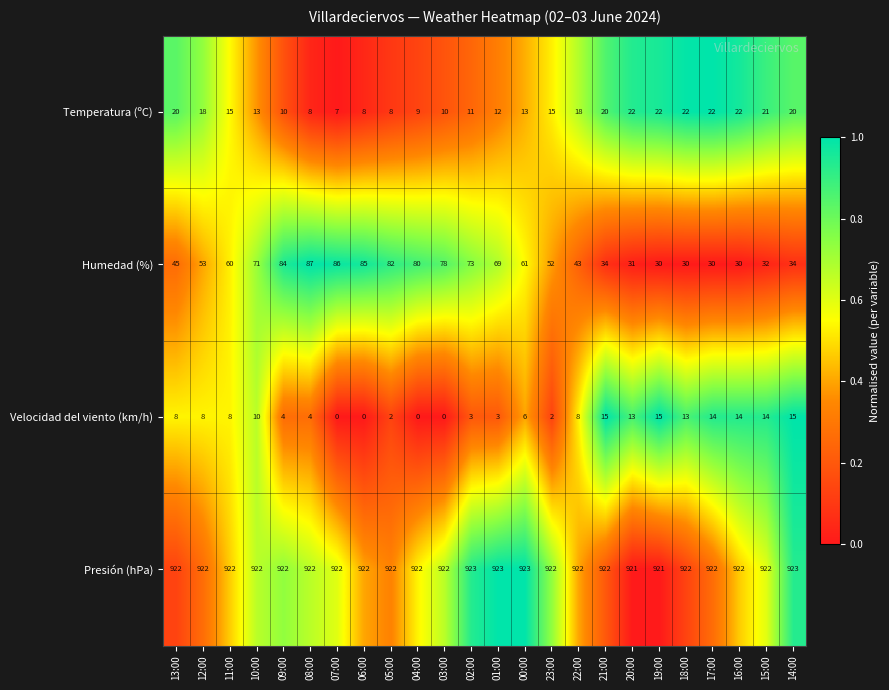

Is it true that Velocidad del viento (km/h) equals 1 at 23:00?

False